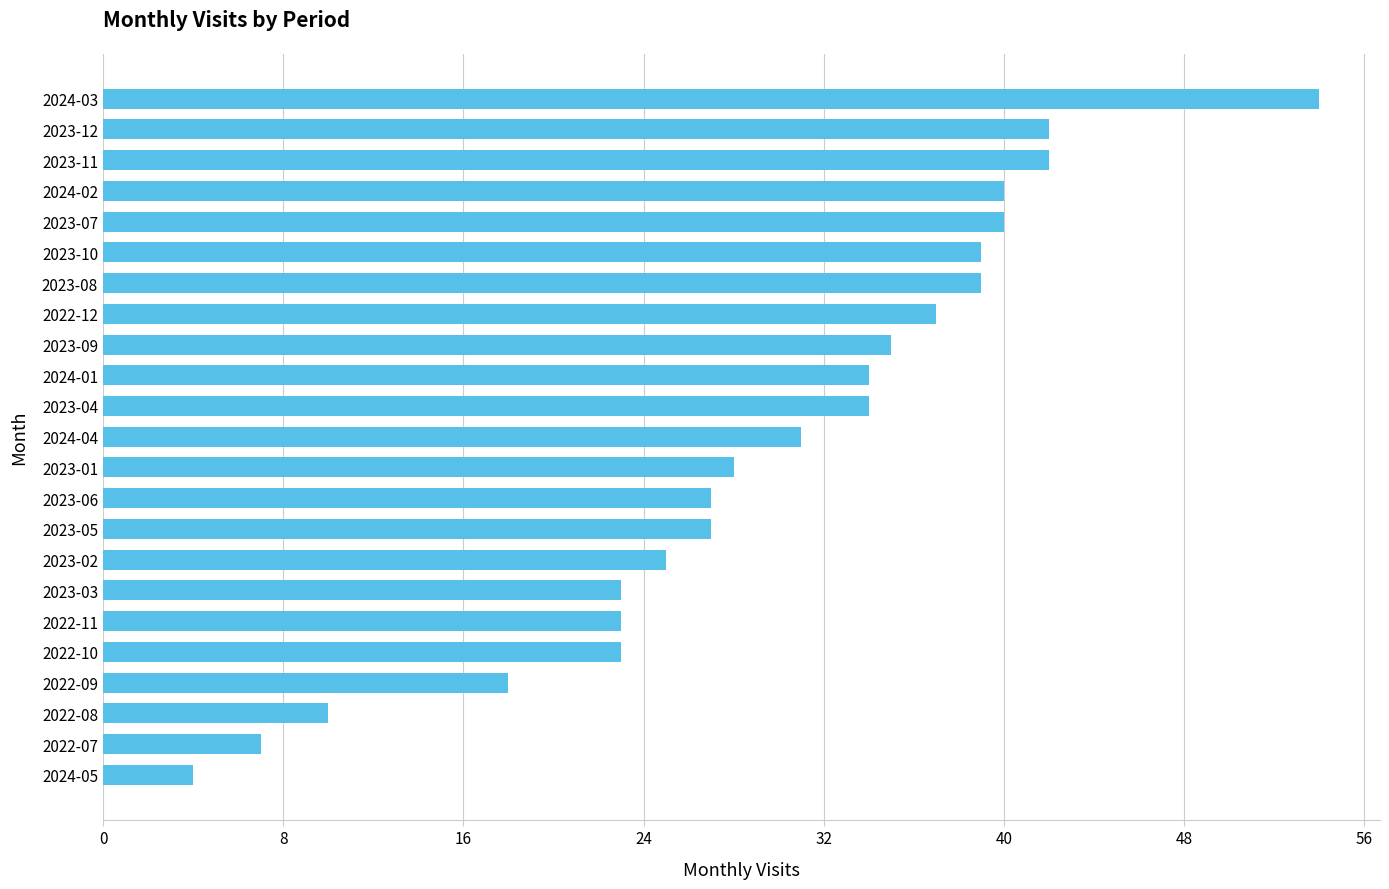

What is the difference between the maximum and minimum values?

50